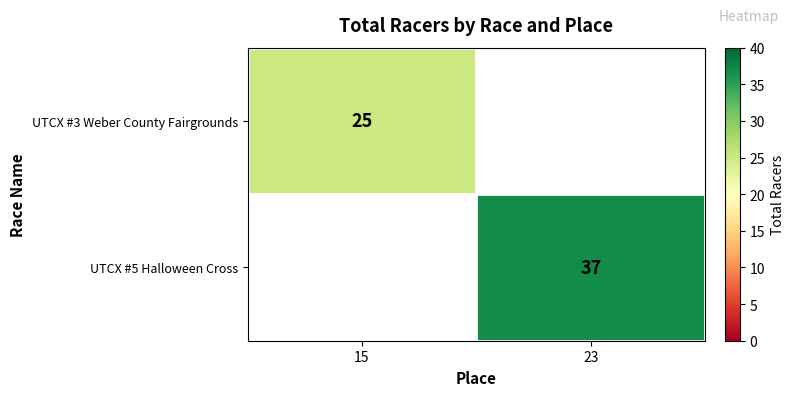

The value of UTCX #5 Halloween Cross at 23 is 37. True or false?

True